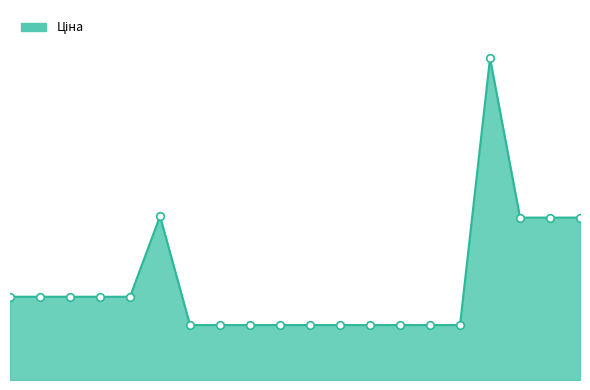

Is this an area chart (filled region under the line)?

Yes